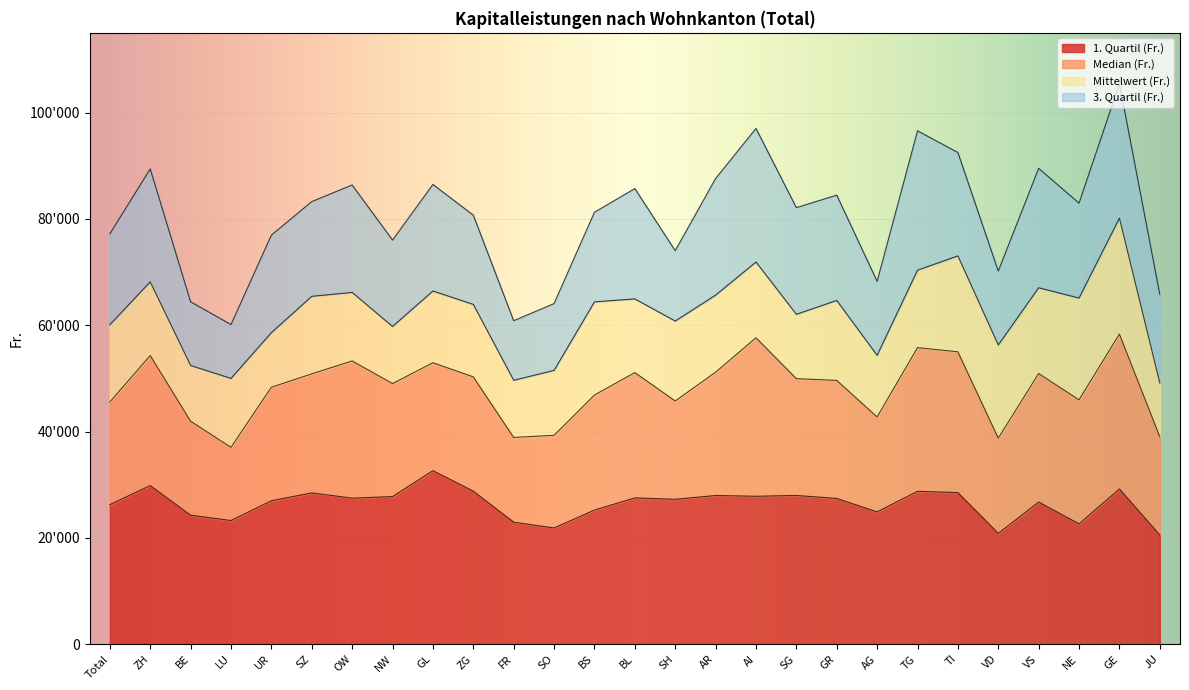

Rank the series by their average value, from highest to lowest.

3. Quartil (Fr.), Mittelwert (Fr.), Median (Fr.), 1. Quartil (Fr.)